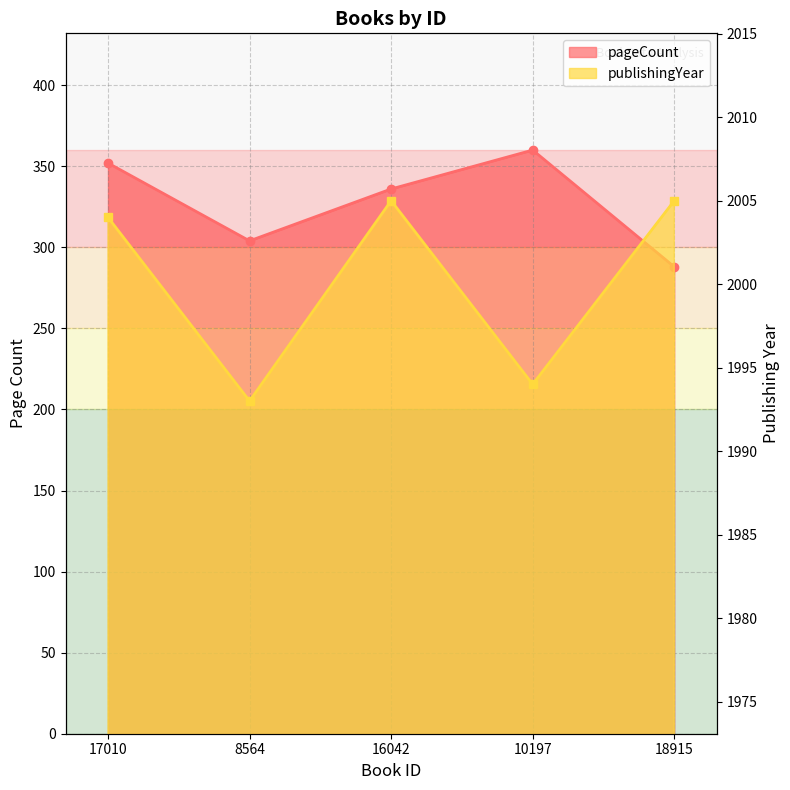

List the series in order of their overall mean, lowest first.

pageCount, publishingYear